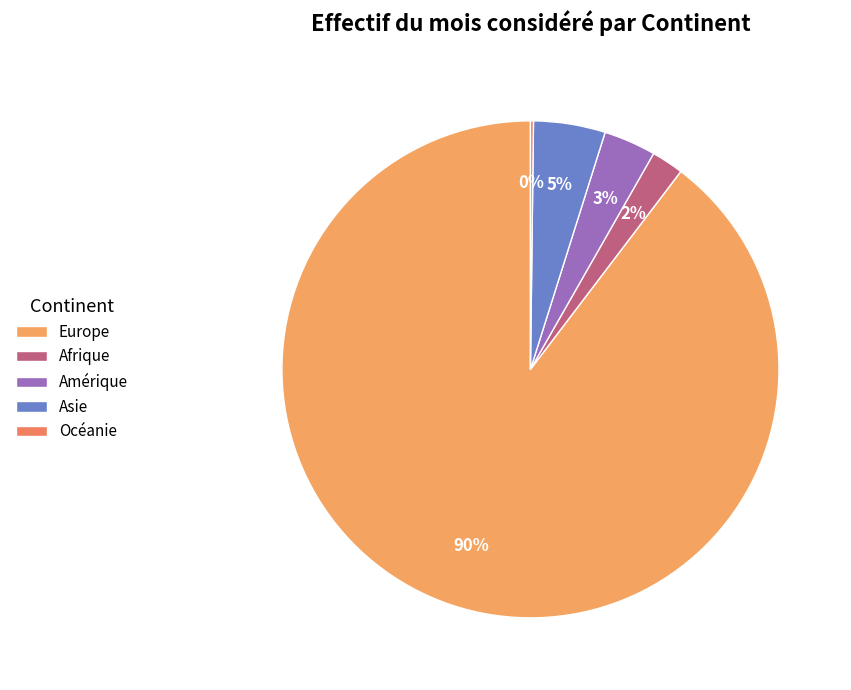

What is the change in value from Amérique to Asie?

+65